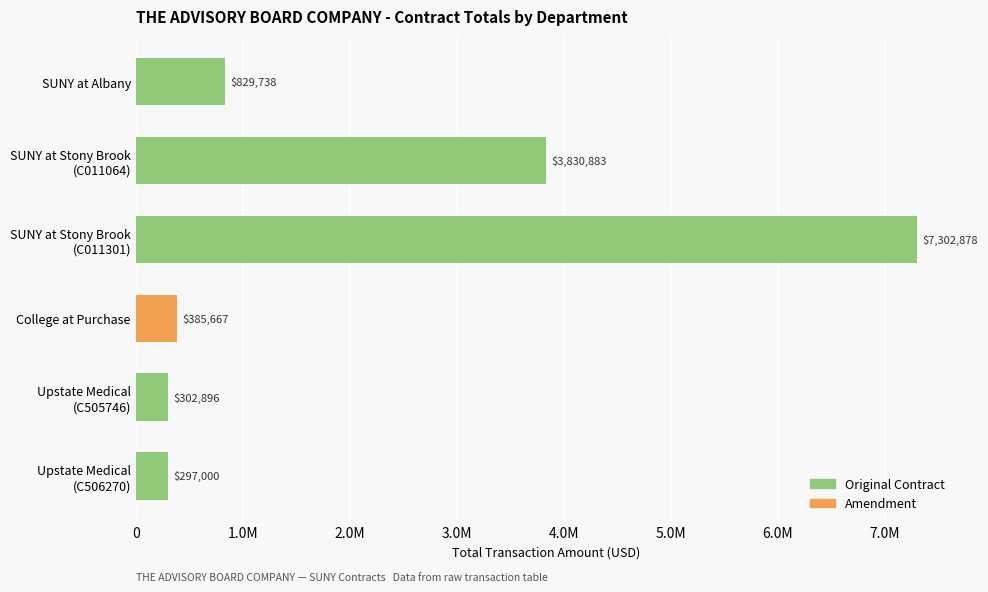

What is the change in value from SUNY at Albany to Upstate Medical
(C505746)?

-526842.0